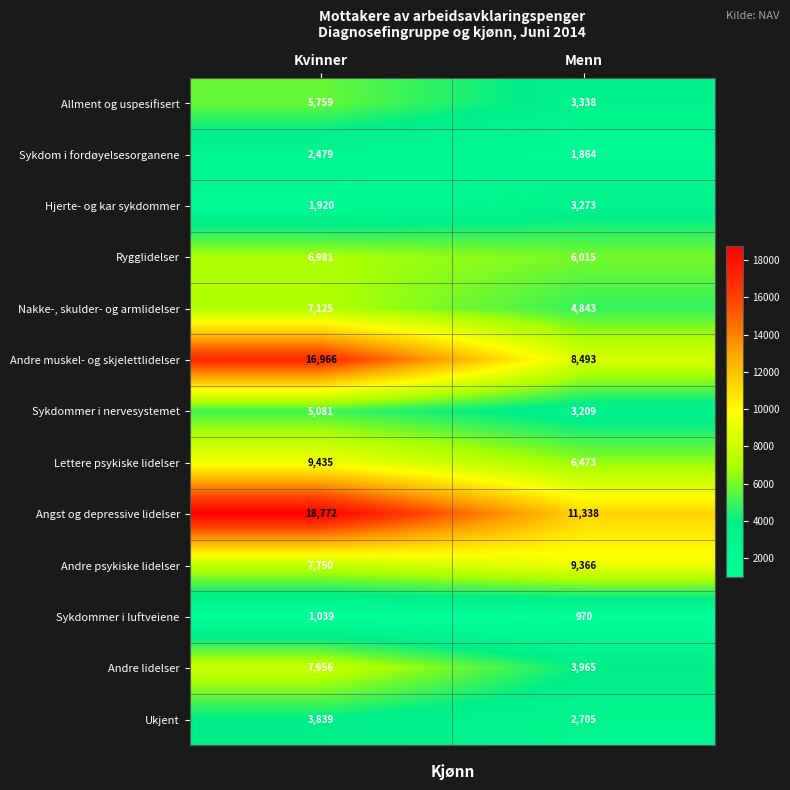

At which label does Andre muskel- og skjelettlidelser reach its peak?

Kvinner